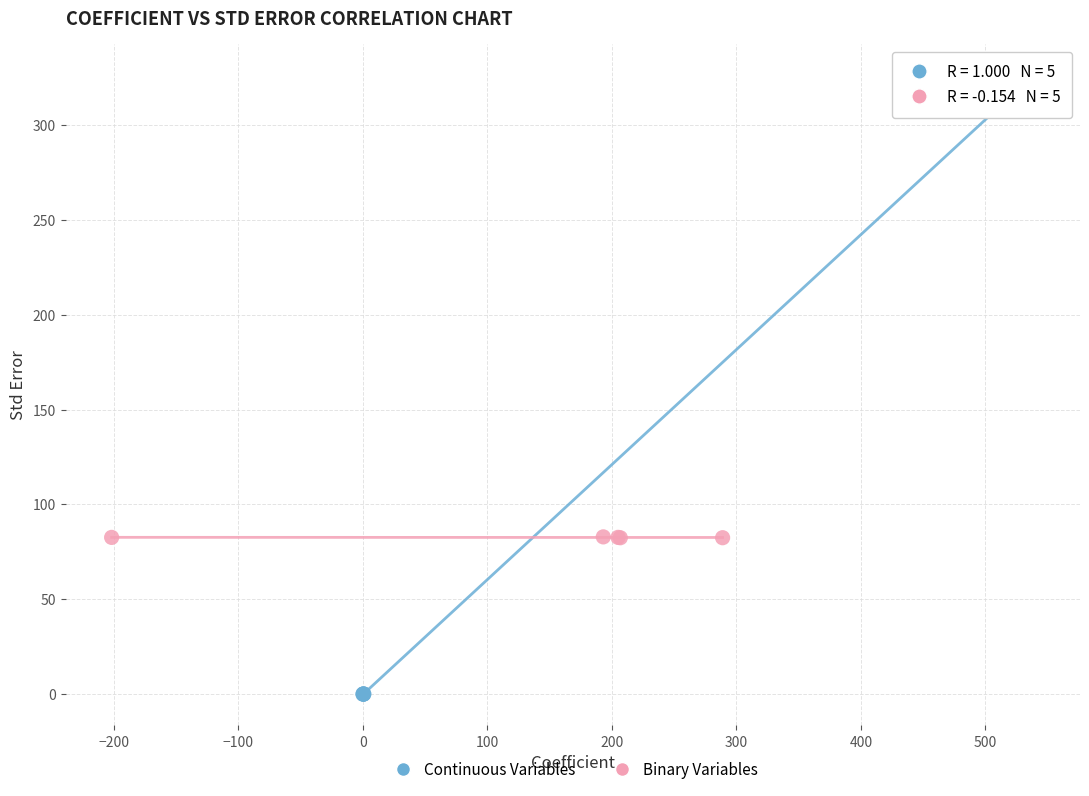

Which series has the largest Y range (max minus min)?

Continuous Variables